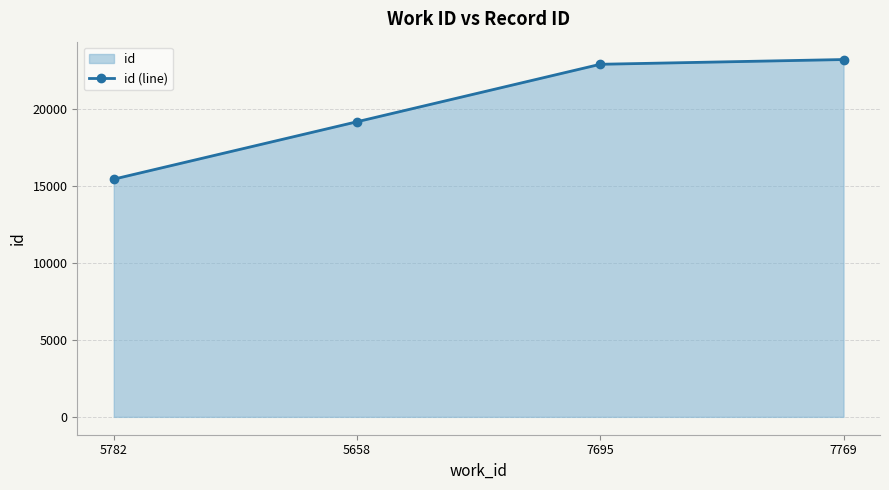

What value does the data have at 7695?

22884